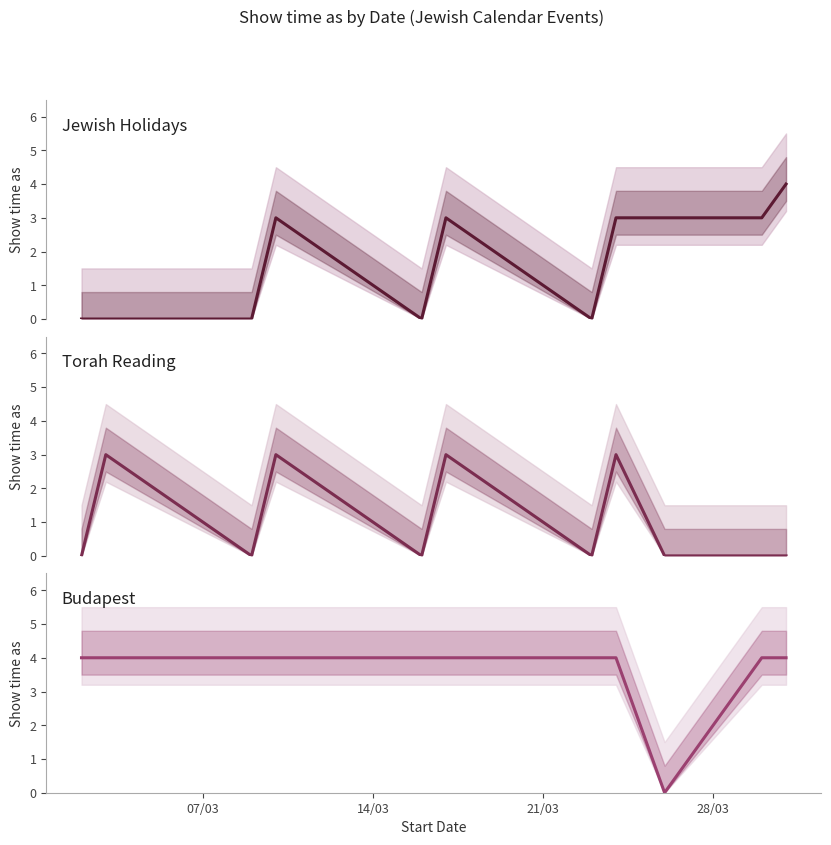

Is it true that Jewish Holidays equals 2 at 6?

False